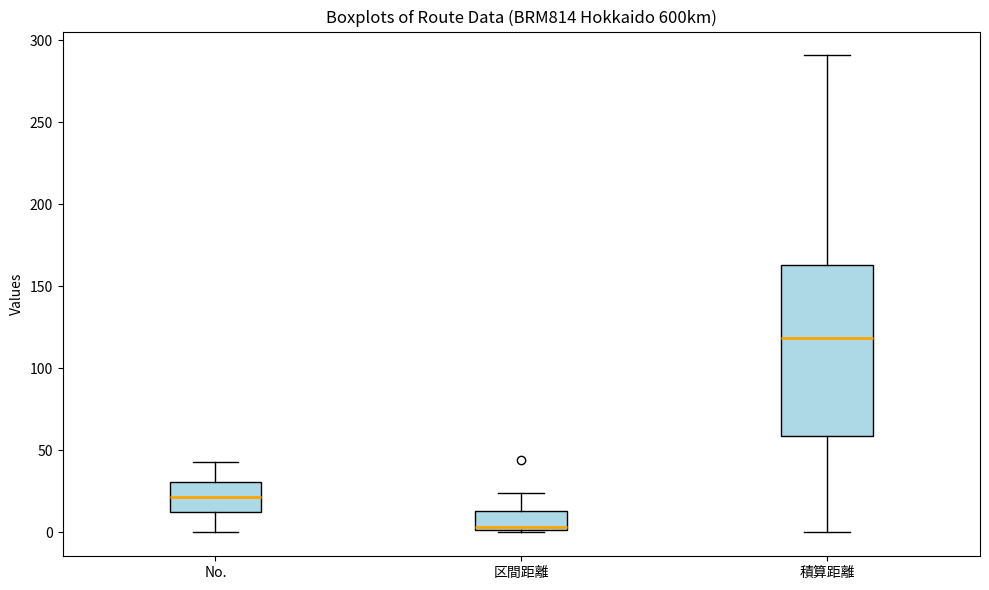

Which box has the lowest median line?

区間距離